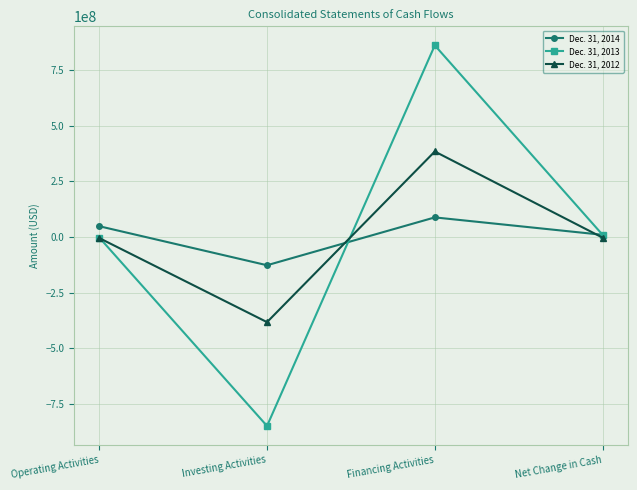

The value of Dec. 31, 2012 at Financing Activities is 384396671. True or false?

True